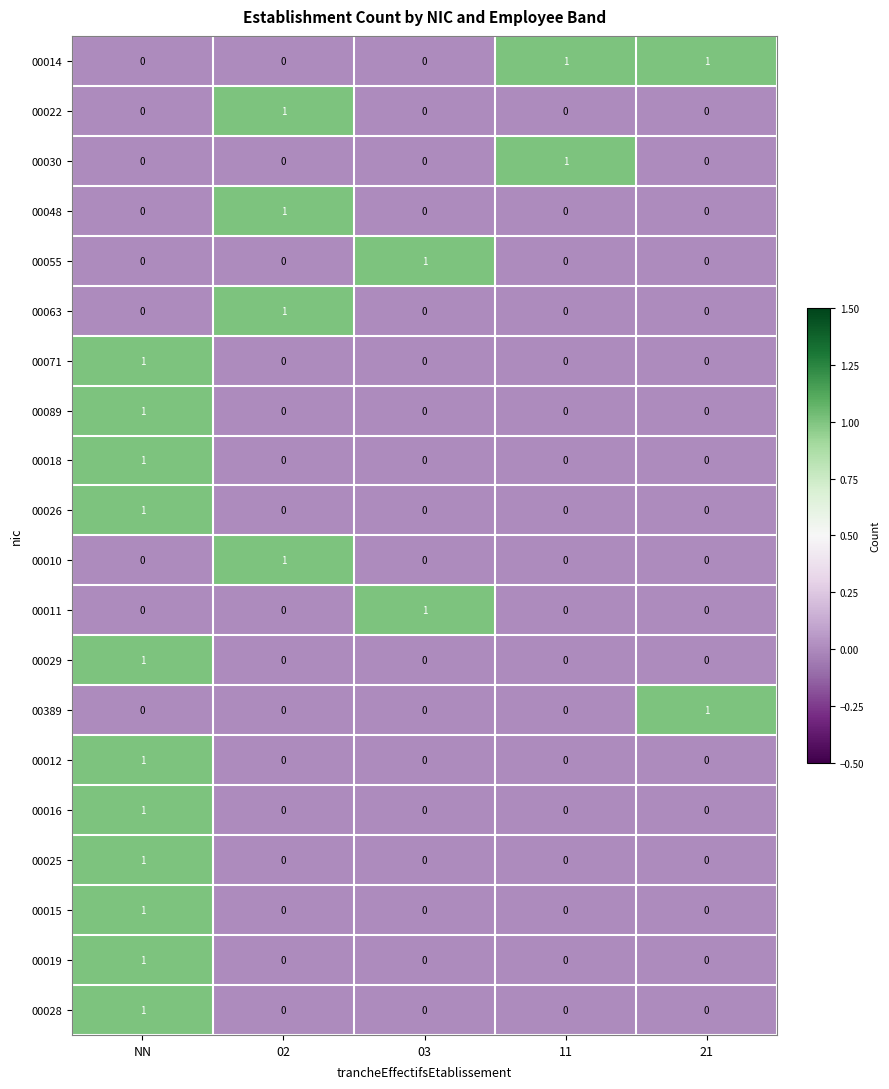

Which series has the largest total across all categories?

00014